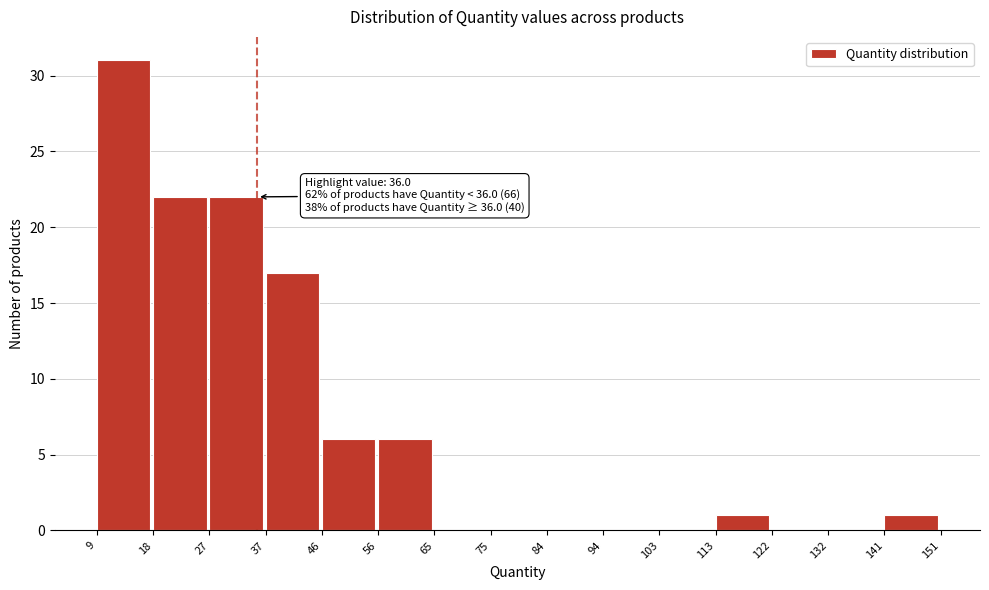

Over which range of the x-axis is the bar tallest?

9 to 18